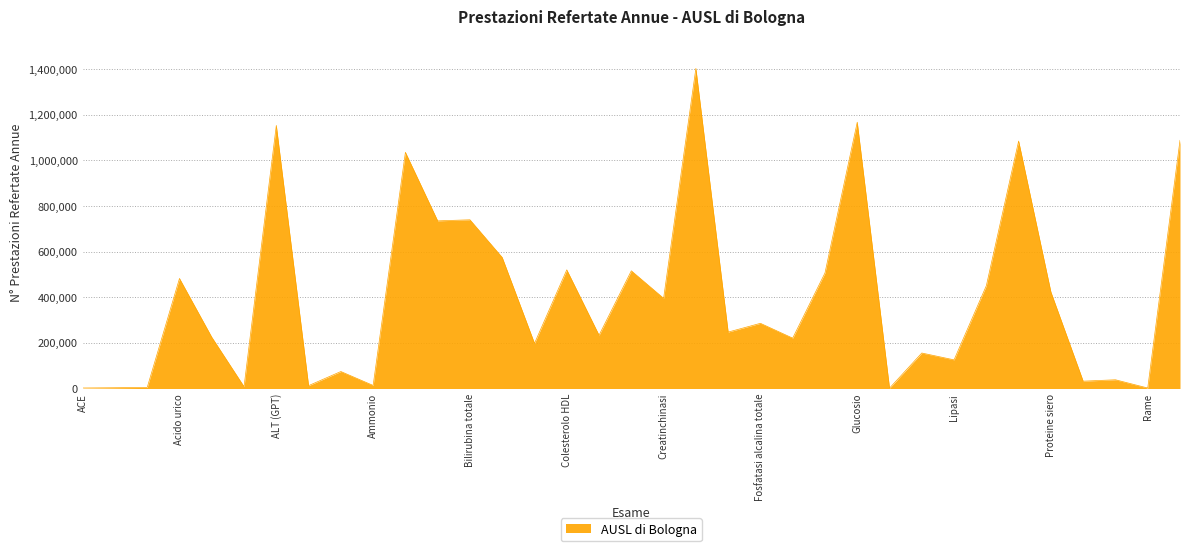

What is the difference between the maximum and minimum values?

1401565